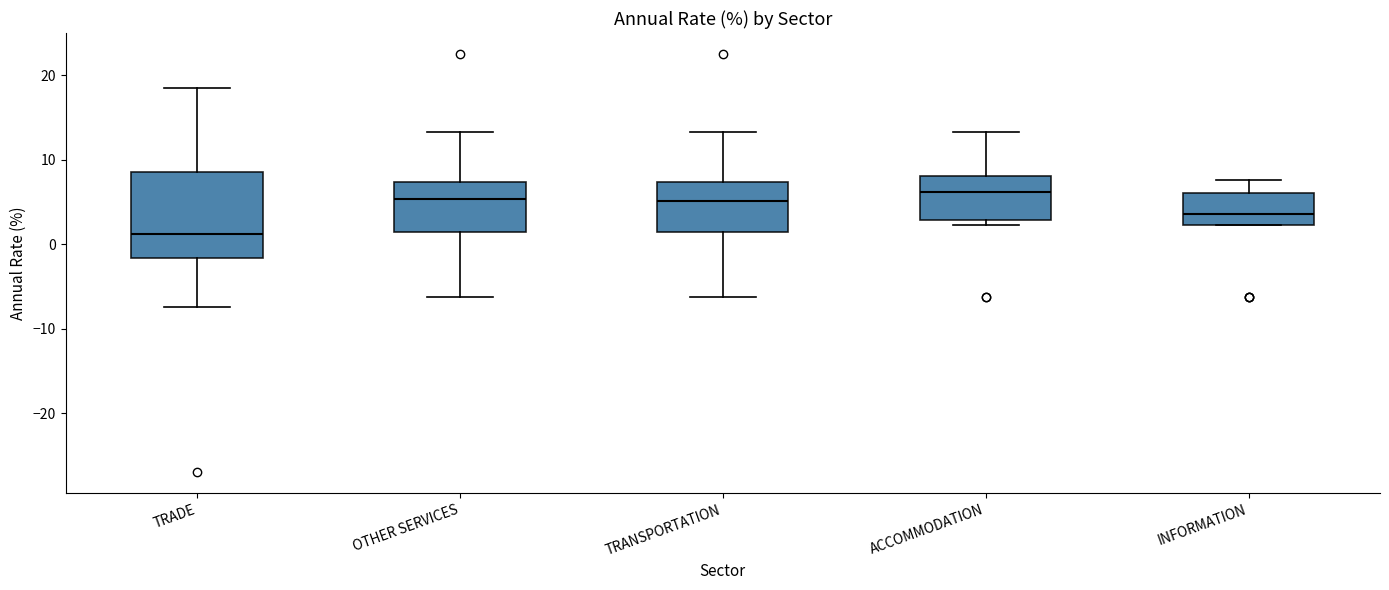

Reading left to right, read every box against the y-axis: the position of its median line, the range the box covers, and the ends of its whiskers. The values are not printed on the chart, so give them approximately, as read against the axis.

TRADE: median 1, box -2 to 9, whiskers -7 to 19
OTHER SERVICES: median 5, box 1 to 7, whiskers -6 to 13
TRANSPORTATION: median 5, box 1 to 7, whiskers -6 to 13
ACCOMMODATION: median 6, box 3 to 8, whiskers 2 to 13
INFORMATION: median 4, box 2 to 6, whiskers 2 to 8